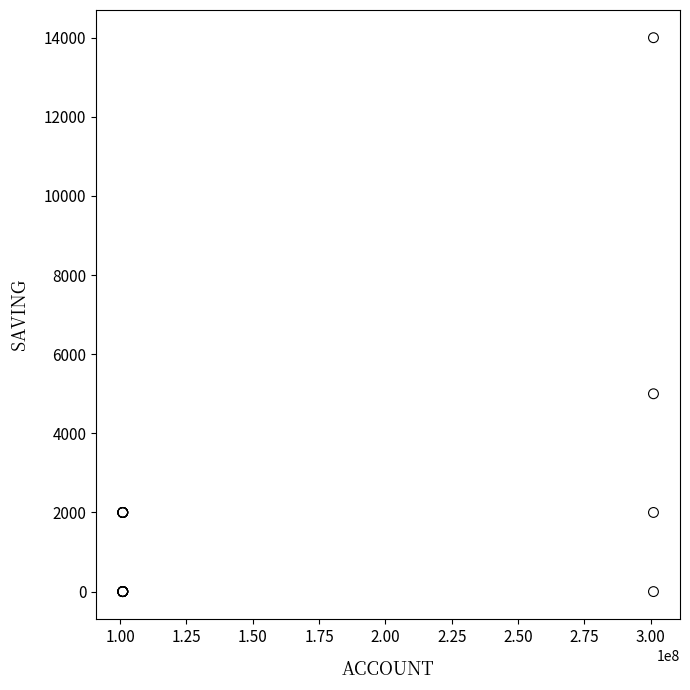

What Y value in the scatter plot is closest to 7000?

5000